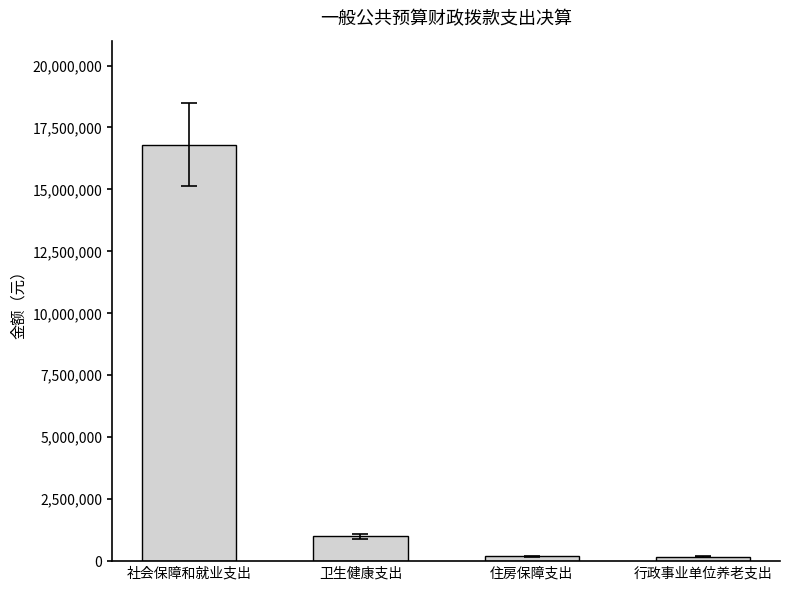

The chart shows a value of 26390684.6 at 社会保障和就业支出. True or false?

False